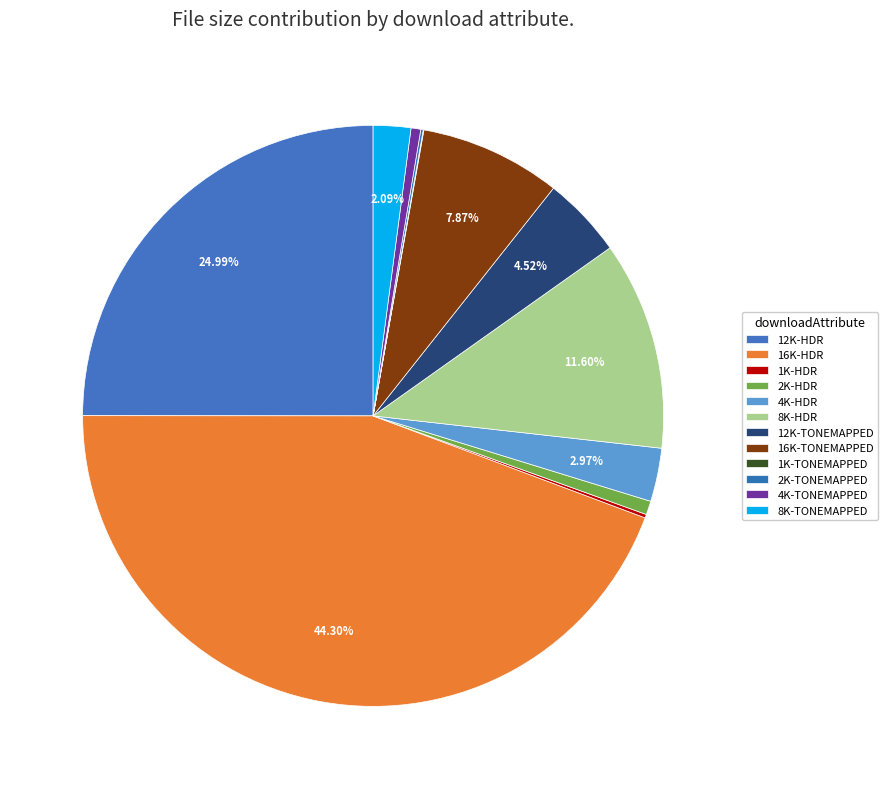

To the nearest percent, what portion does 12K-TONEMAPPED represent?

5%